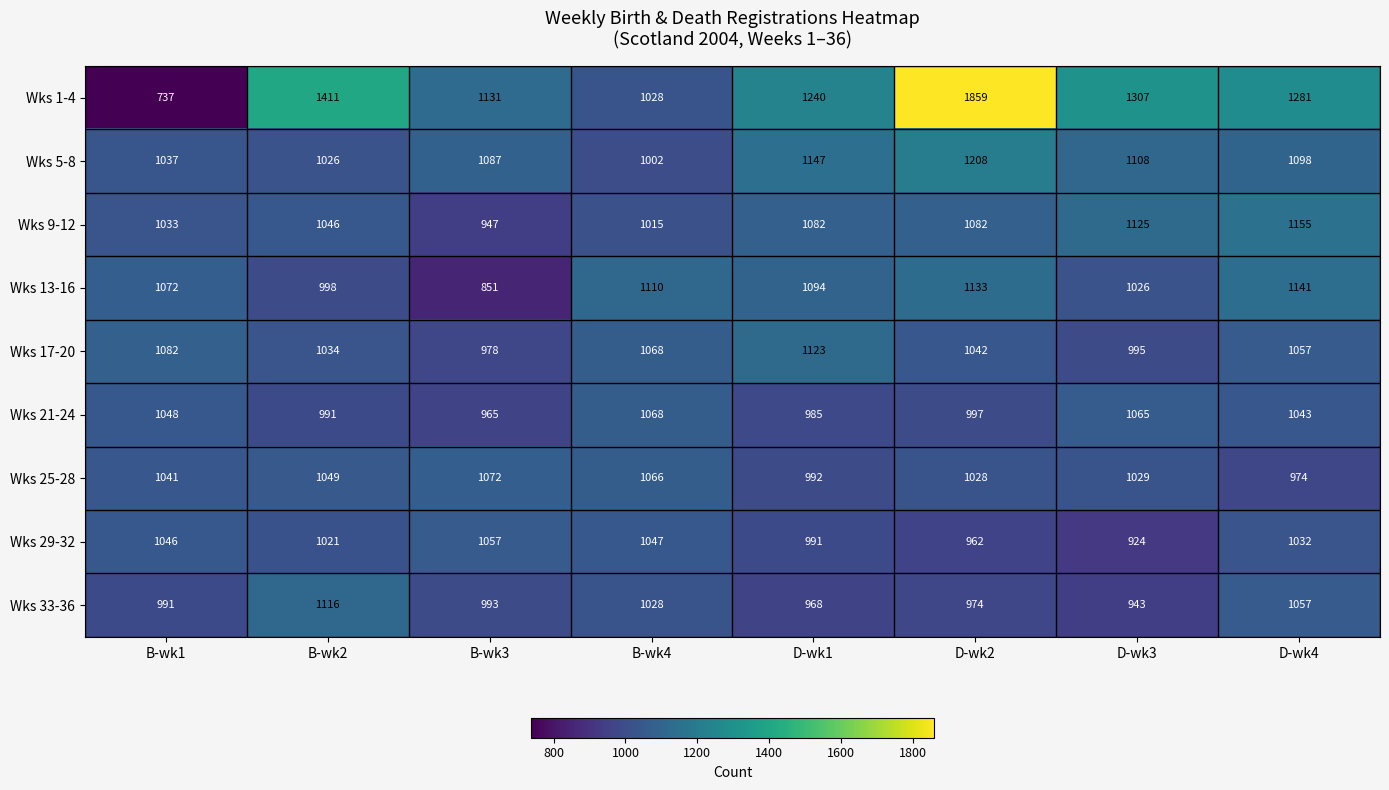

What is the sum of the Wks 33-36 values at D-wk1 and B-wk1?

1959